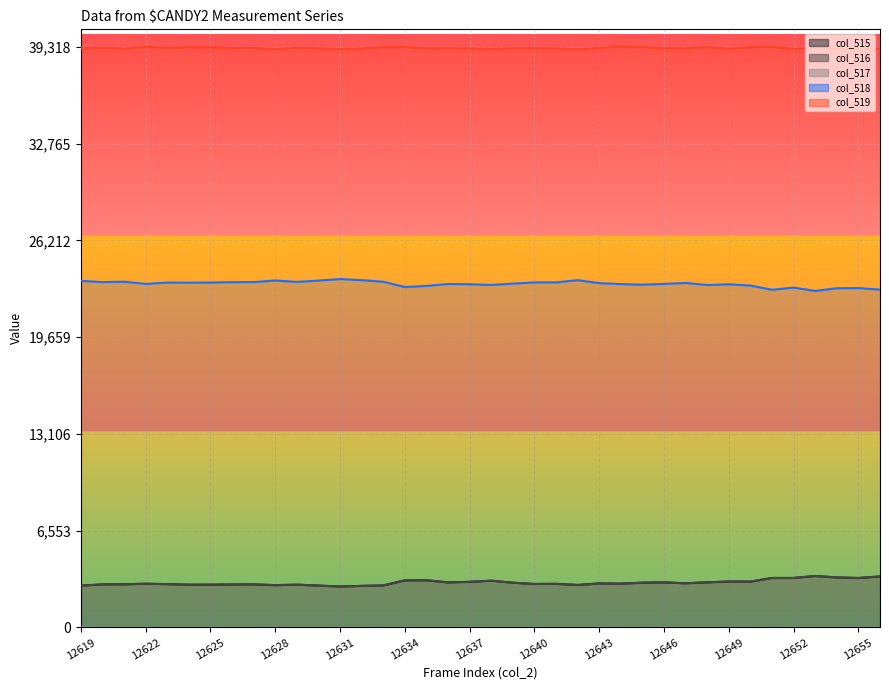

True or false: col_519 and col_515 intersect in this chart.

False